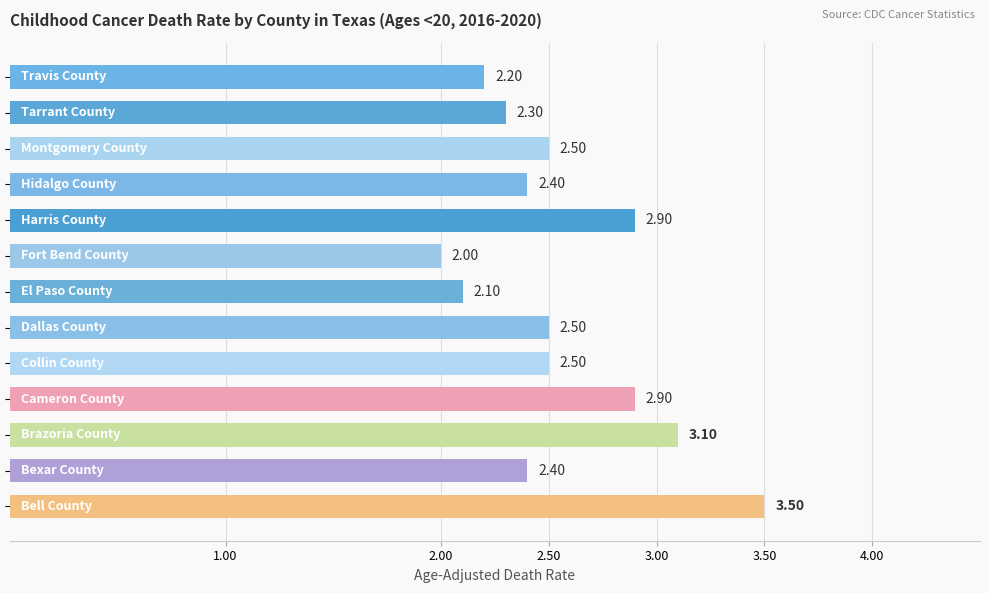

What is the difference between the maximum and minimum values?

1.5